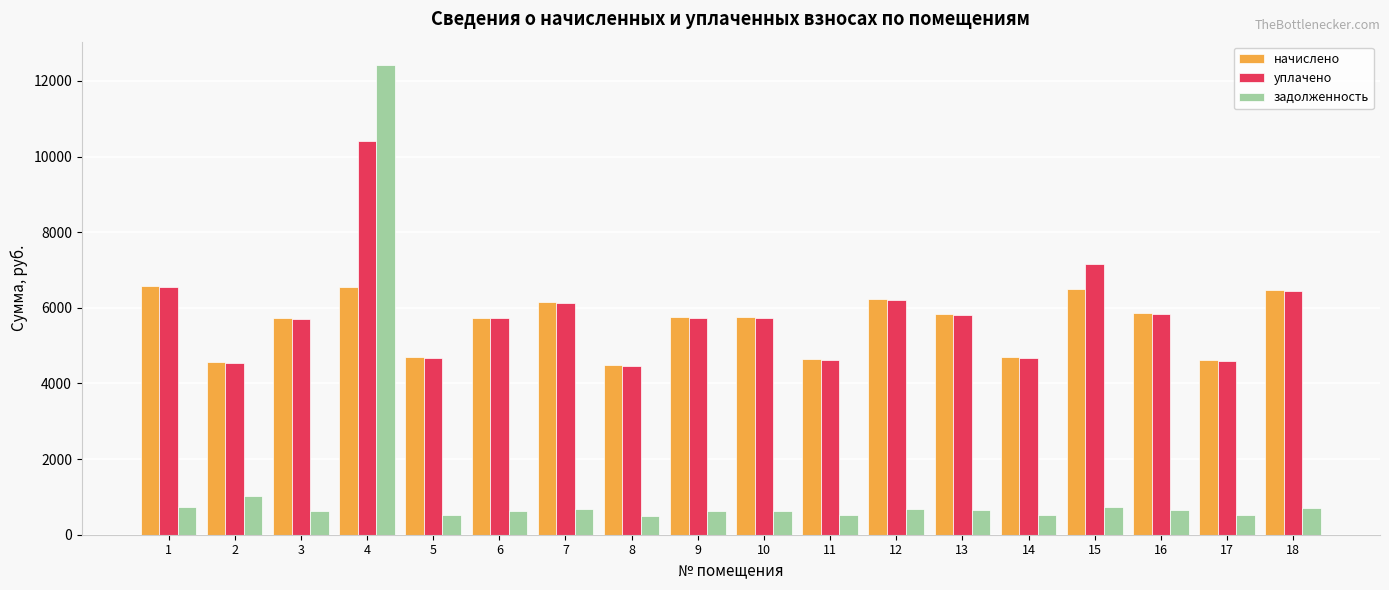

Which series has the largest total across all categories?

уплачено